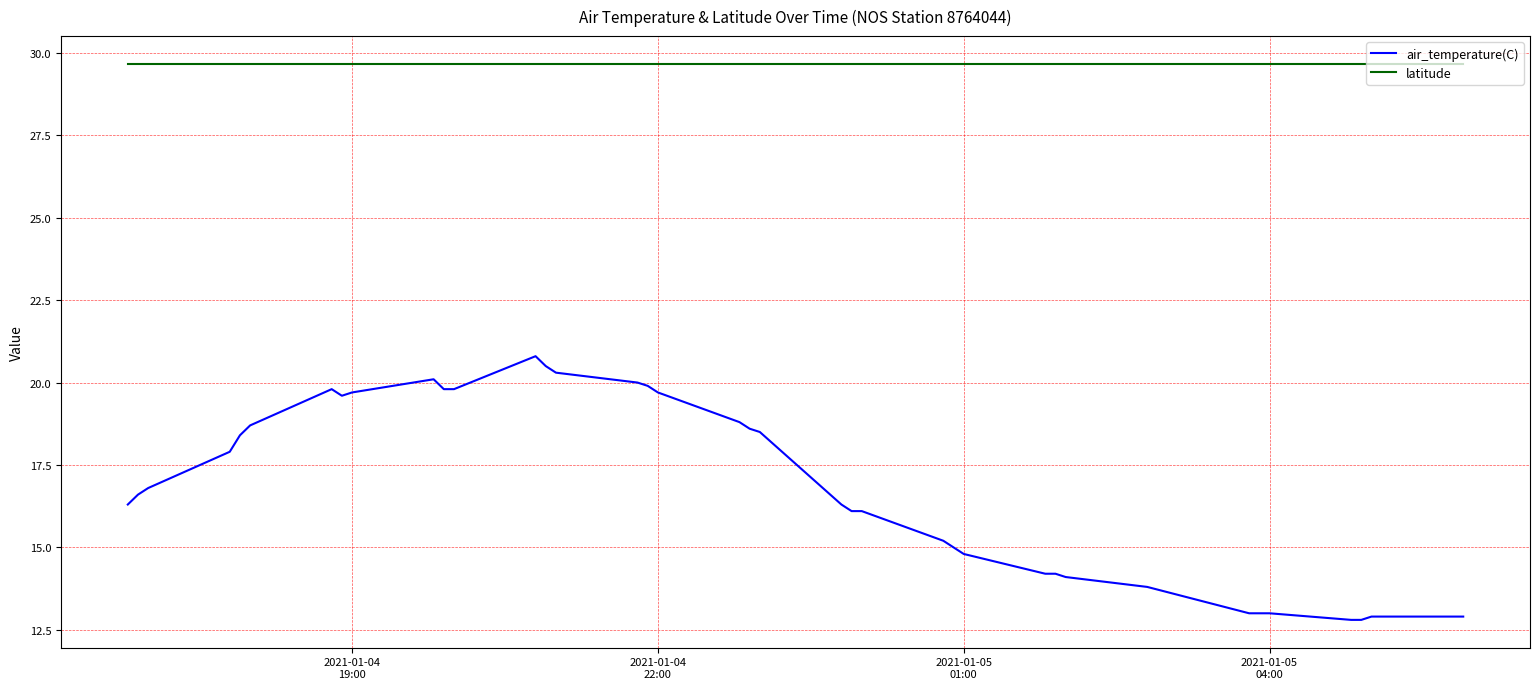

True or false: air_temperature(C) and latitude intersect in this chart.

False